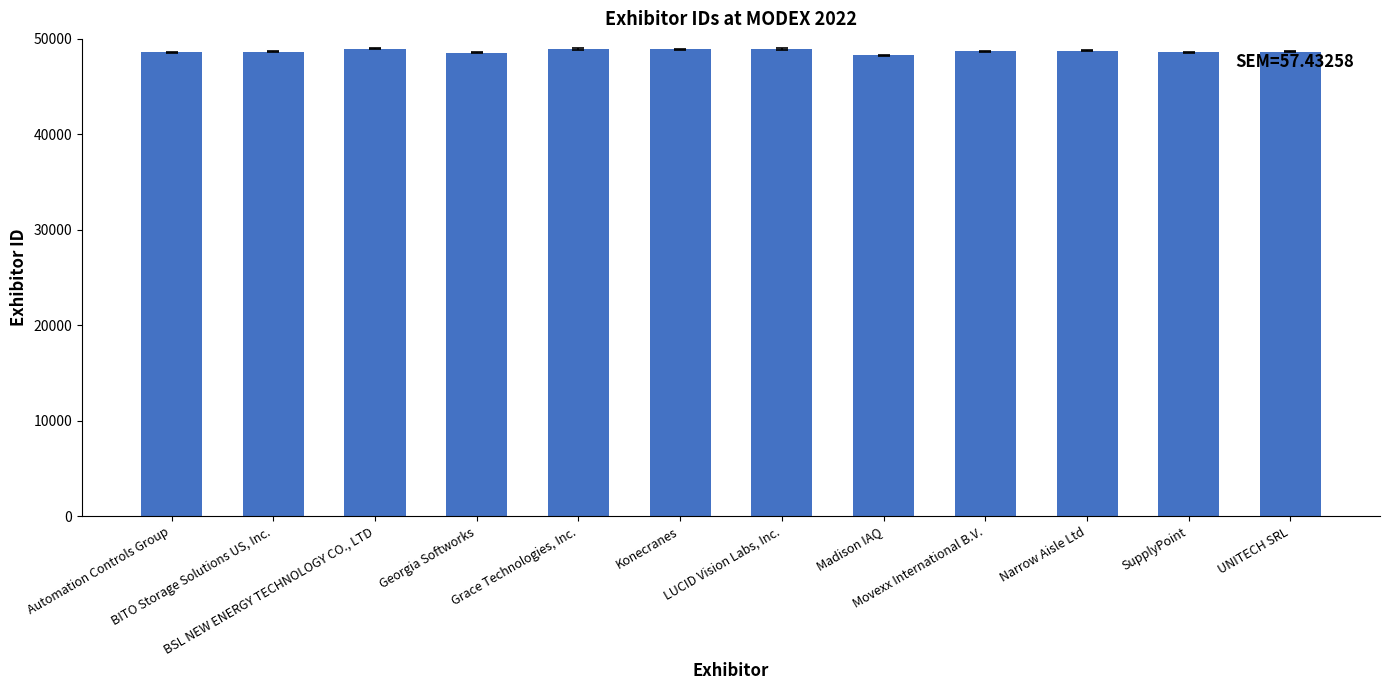

What is the minimum value shown in the chart?

48270